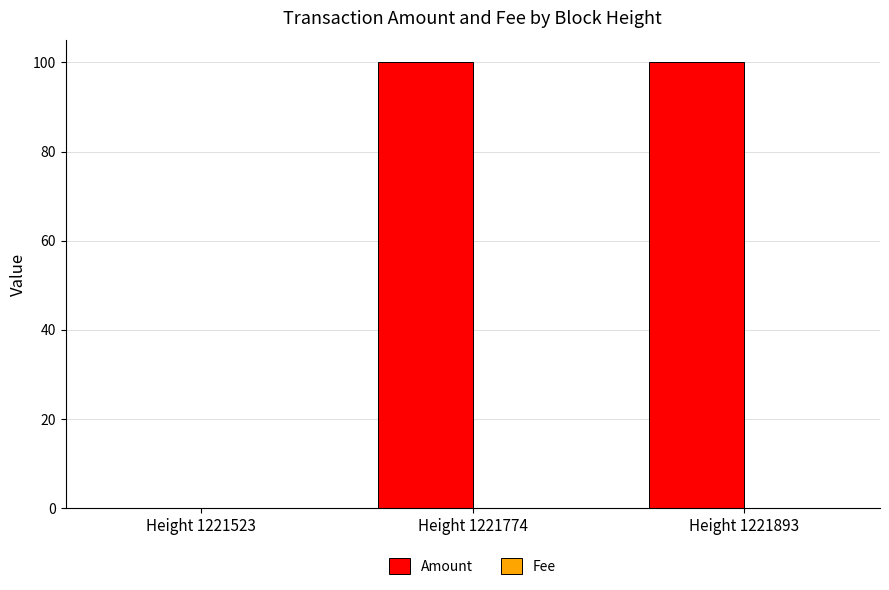

Is it true that Amount equals 160.4 at Height 1221893?

False